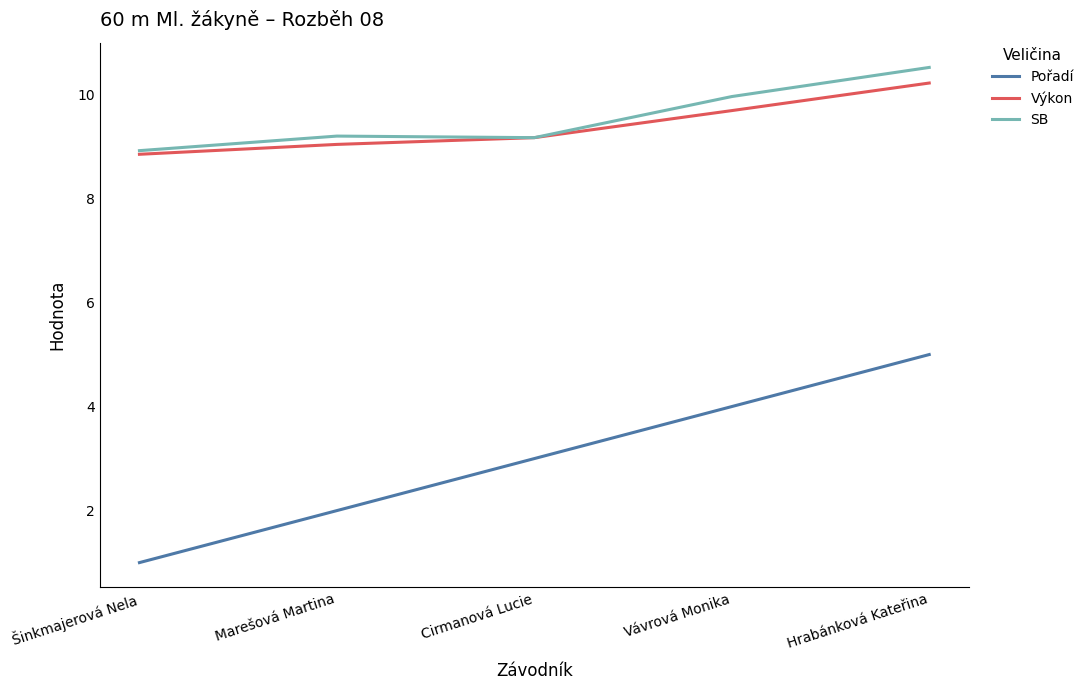

Is it true that Pořadí equals 4.0 at Cirmanová Lucie?

False